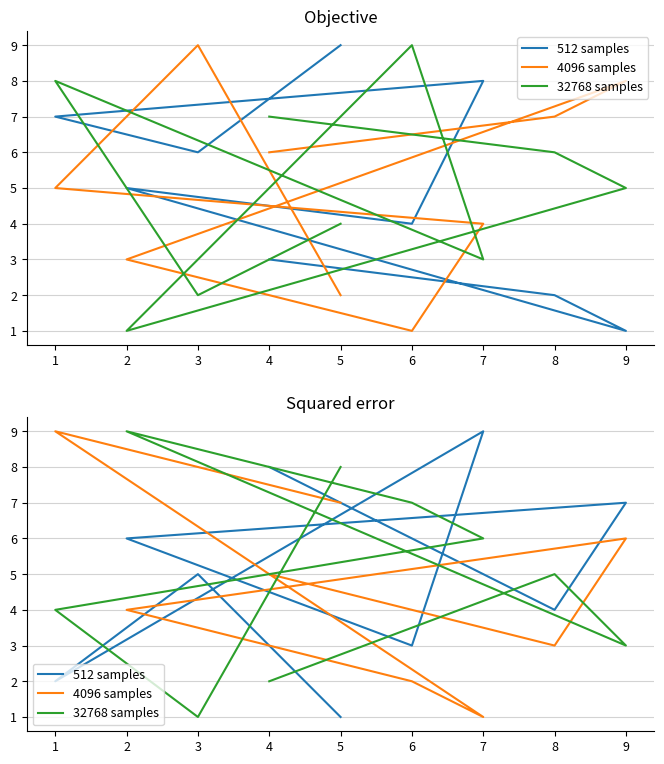

Does the chart have visible grid lines?

Yes